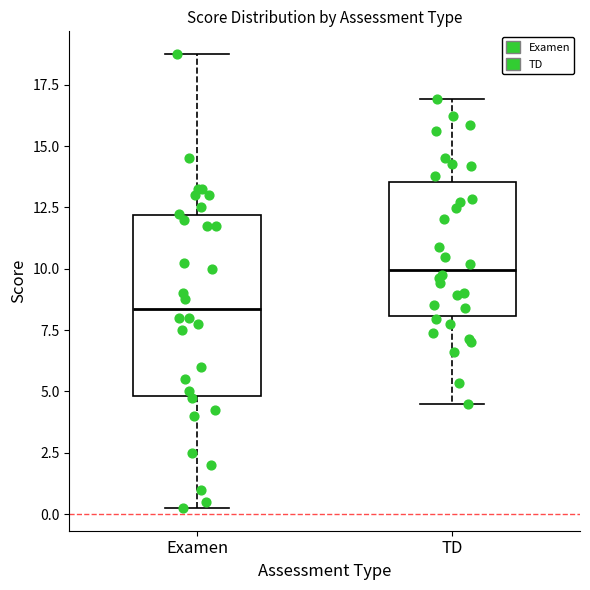

Comparing the boxes themselves (not the whiskers), which one is the tallest?

Examen